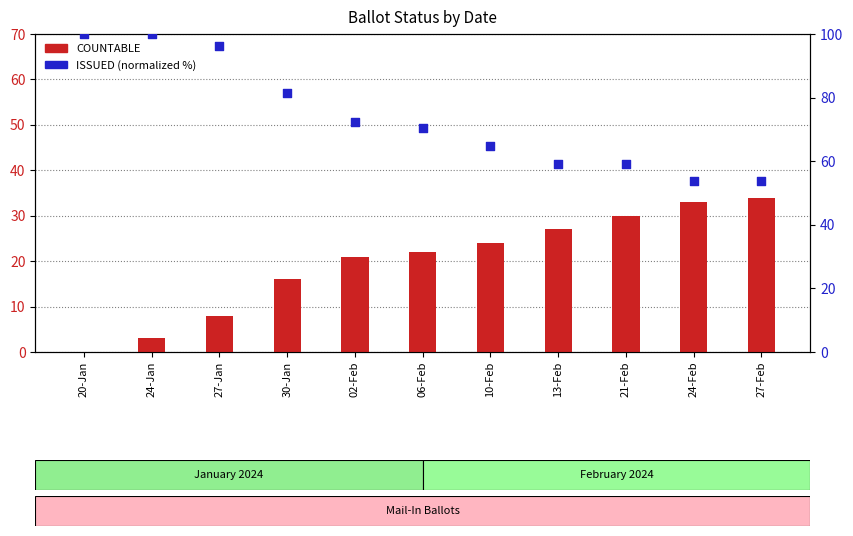

Which series has the widest spread of Y values?

ISSUED (normalized %)